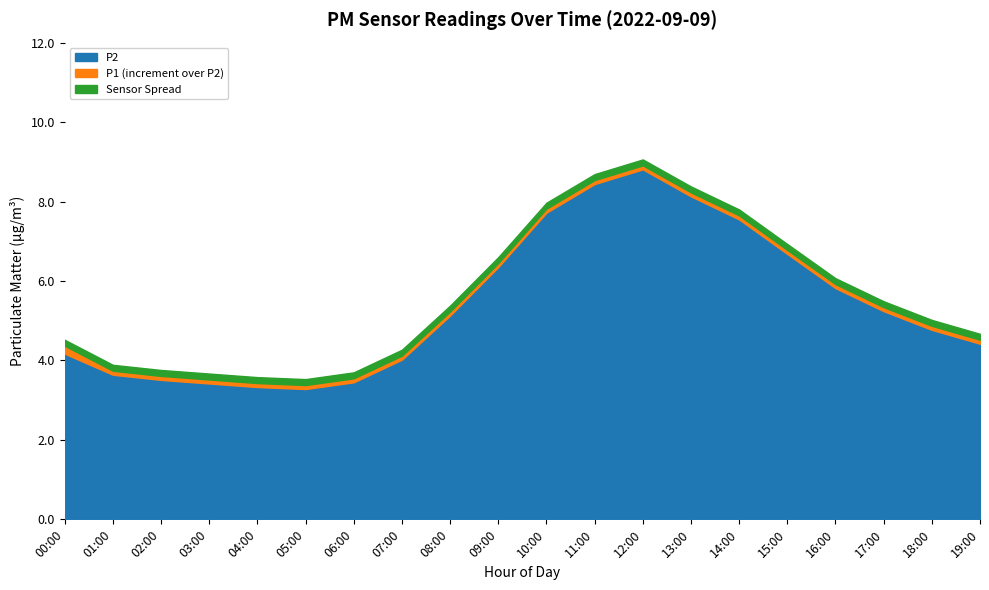

Which label corresponds to the largest value in the chart?

12:00